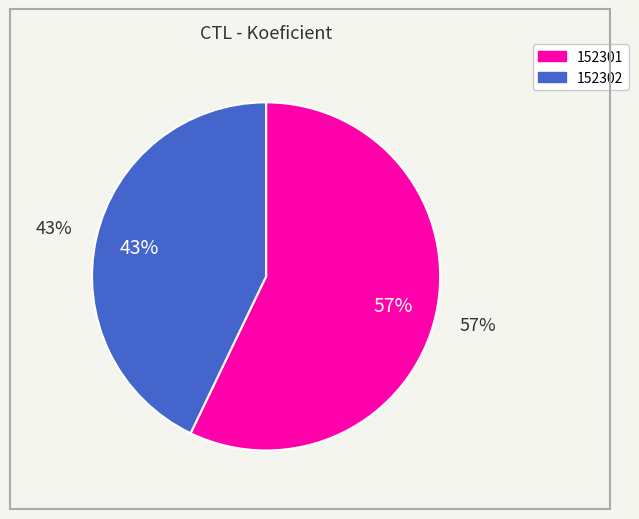

True or false: 152302 accounts for 43% of the total.

True